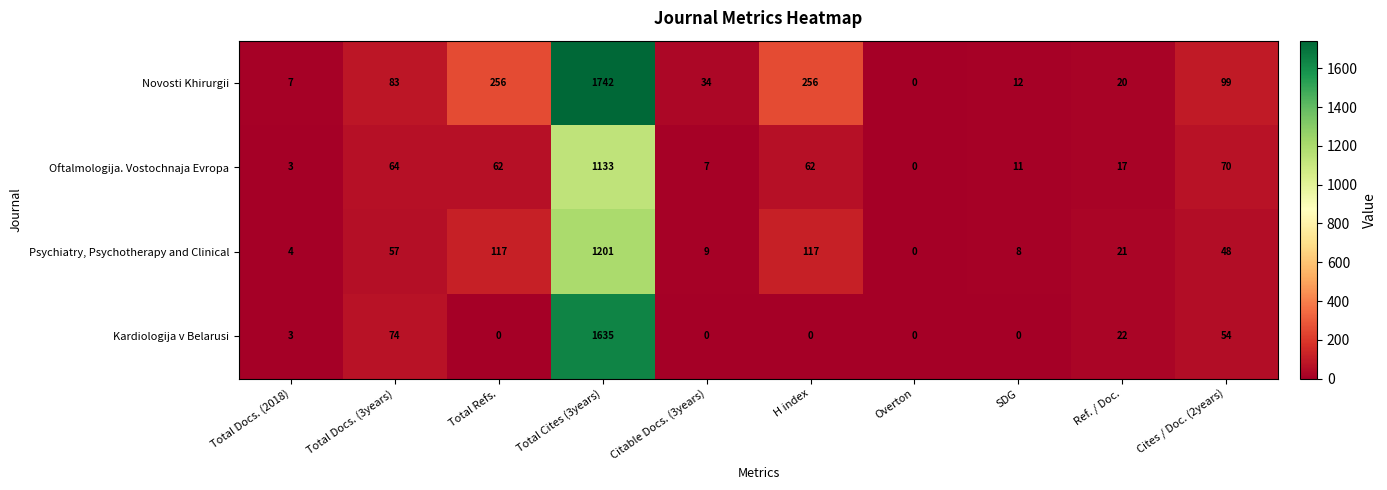

What is the difference between the highest and lowest values at Citable Docs. (3years)?

34